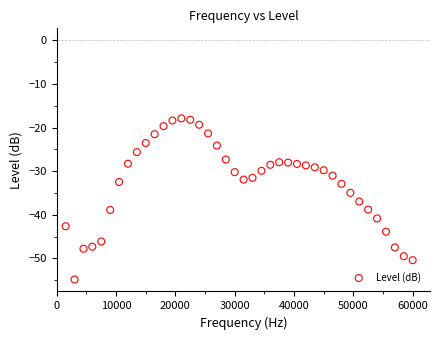

What is the range of X values (max minus min)?

58500.0